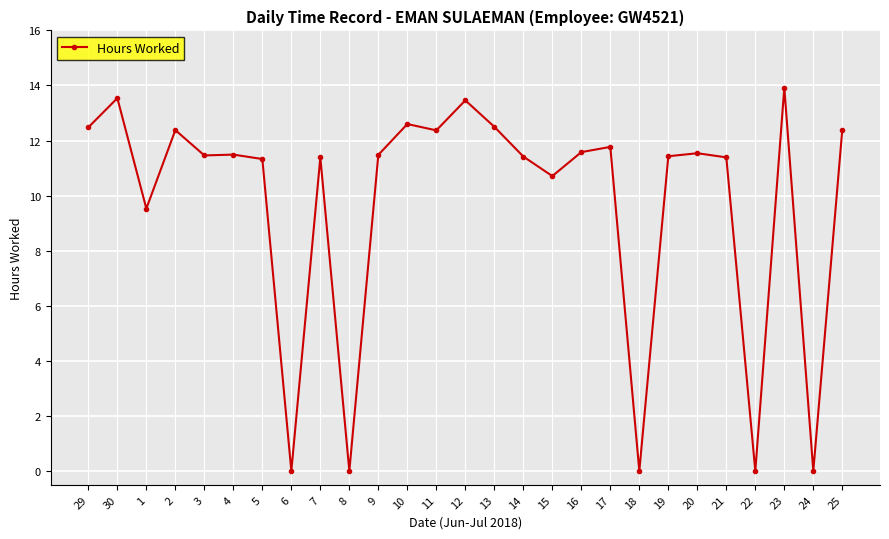

The chart shows a value of 11.8 at 17. True or false?

True